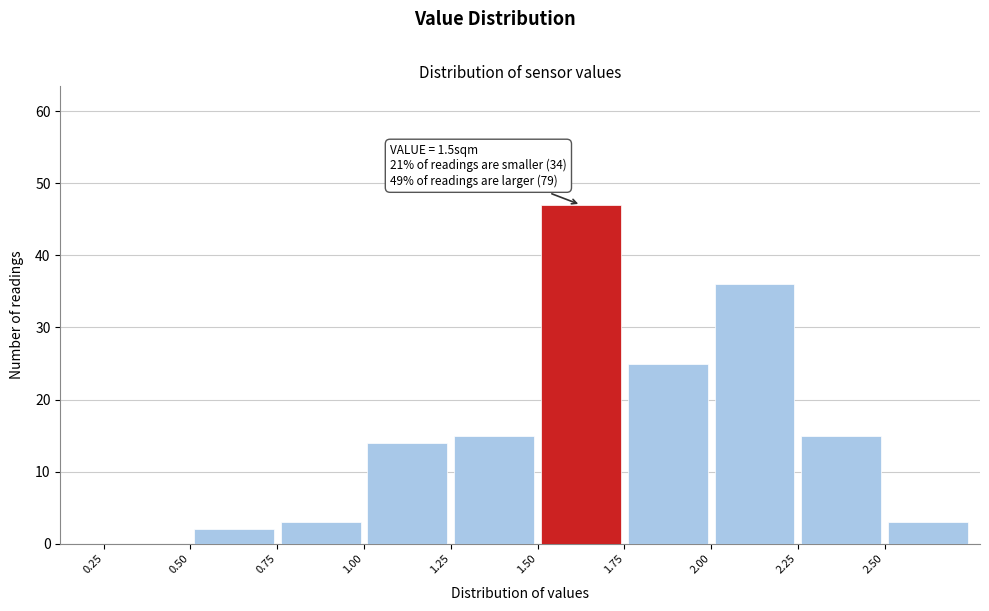

Over which range of the x-axis is the bar tallest?

1.50 to 1.75